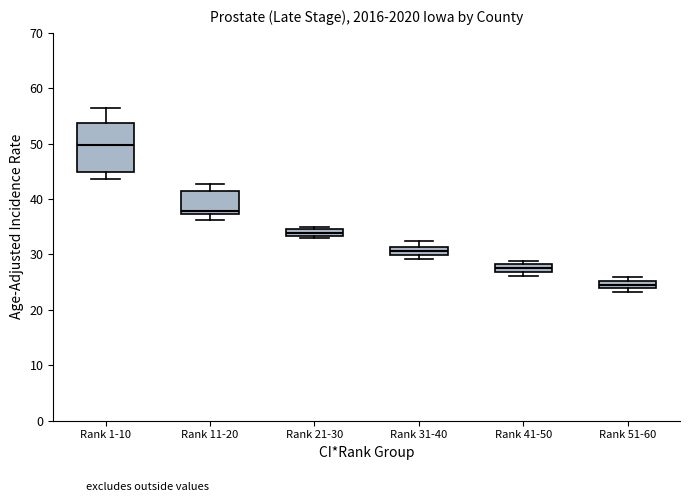

Where does the median line of the box for Rank 21-30 sit on the y-axis? The values are not printed on the chart, so give them approximately, as read against the axis.

34